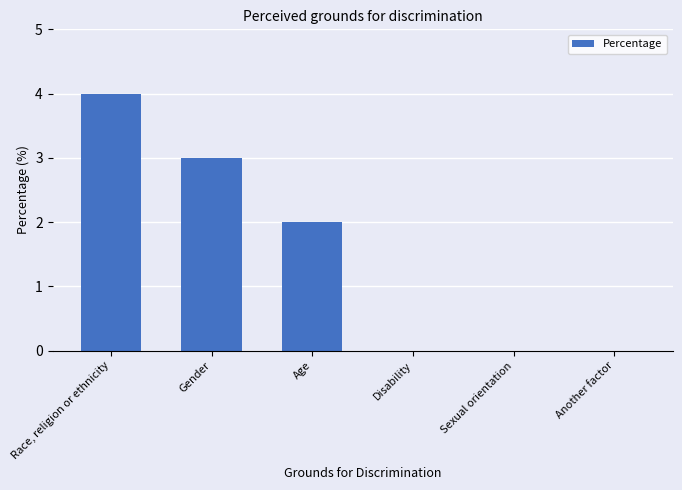

Which label corresponds to the largest value in the chart?

Race, religion or ethnicity